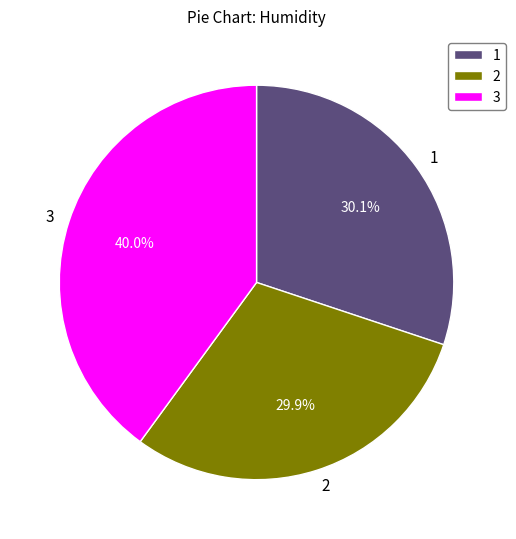

Which has a higher value, 3 or 2?

3